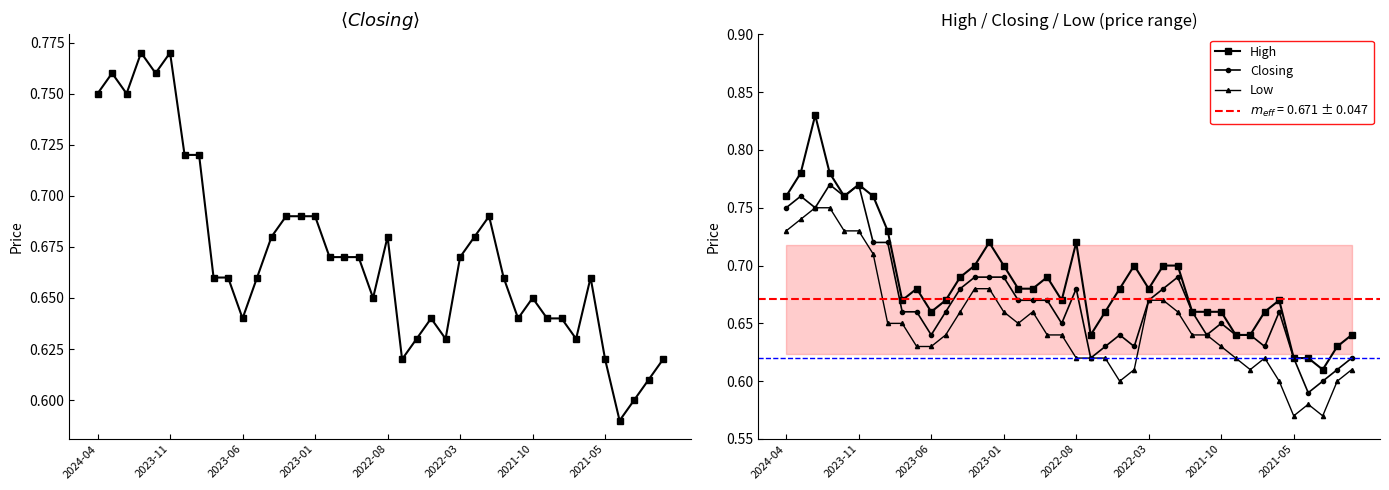

List the series in order of their overall mean, highest first.

High, Closing, Low